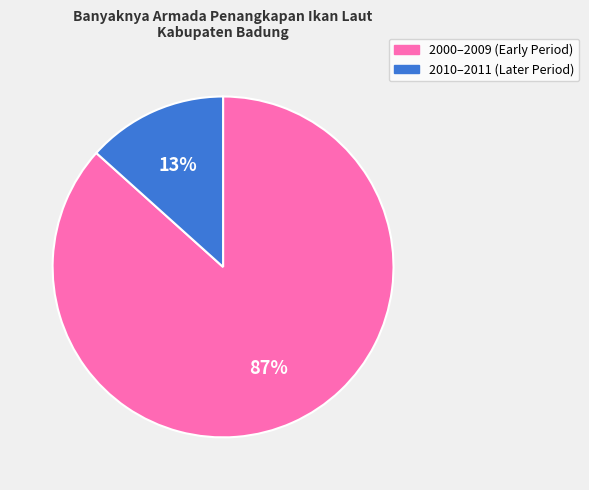

How many slices are in this pie chart?

2